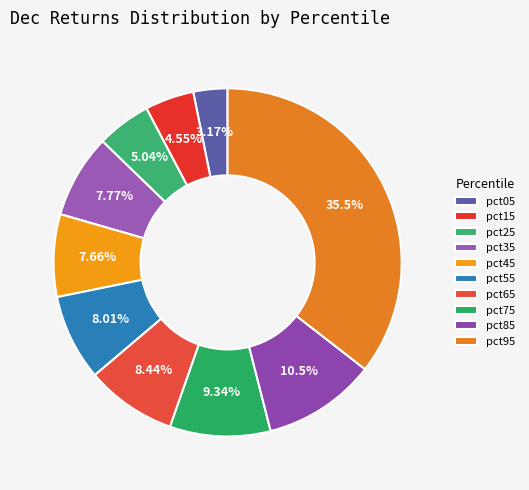

Rank the categories by value from highest to lowest.

pct95, pct85, pct75, pct65, pct55, pct35, pct45, pct25, pct15, pct05